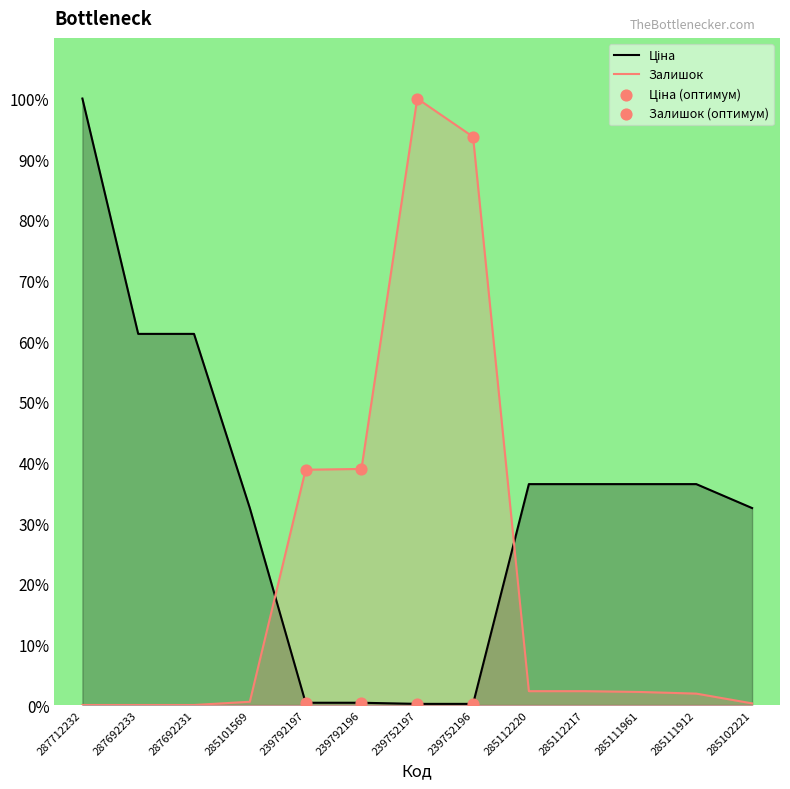

Which series contains the lowest Y value?

Залишок